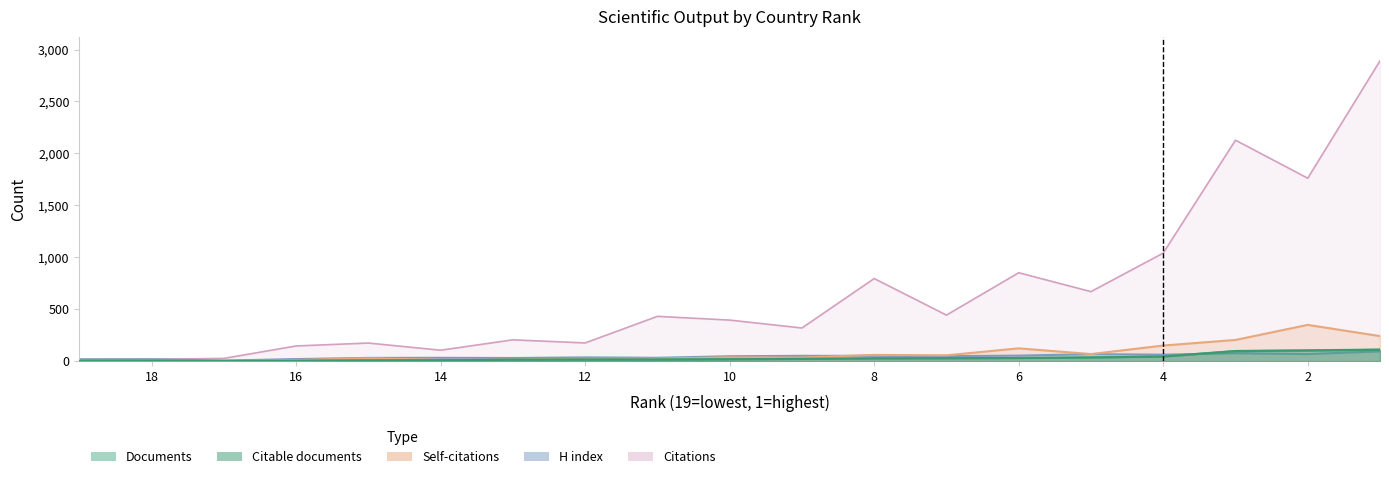

How many categories are shown in the chart?

19